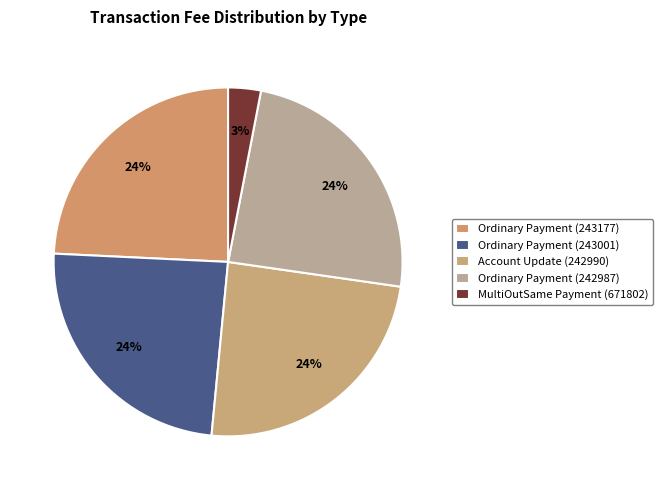

Count the number of slices in the pie.

5